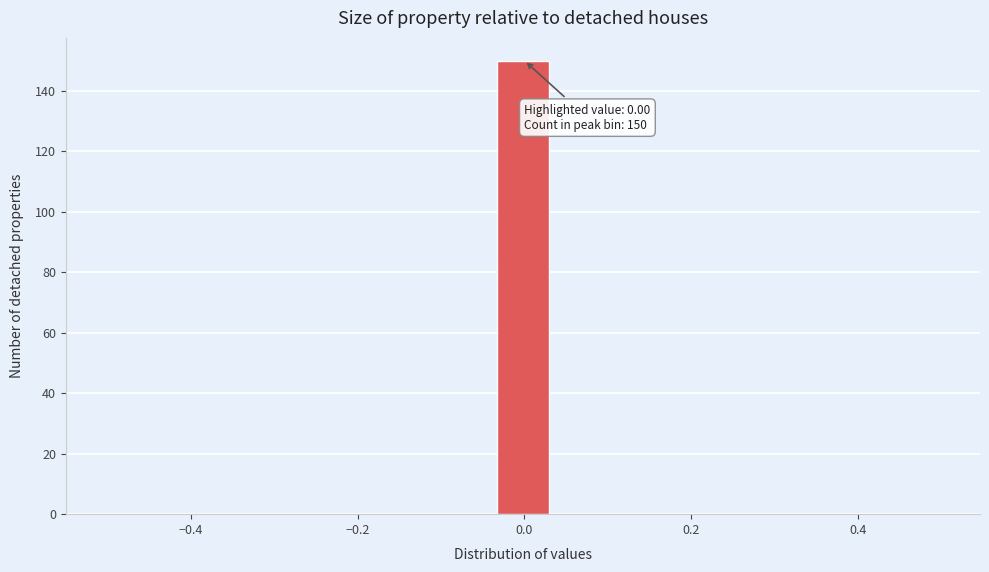

Read against the x-axis, roughly where is the centre of the tallest bar?

0.00